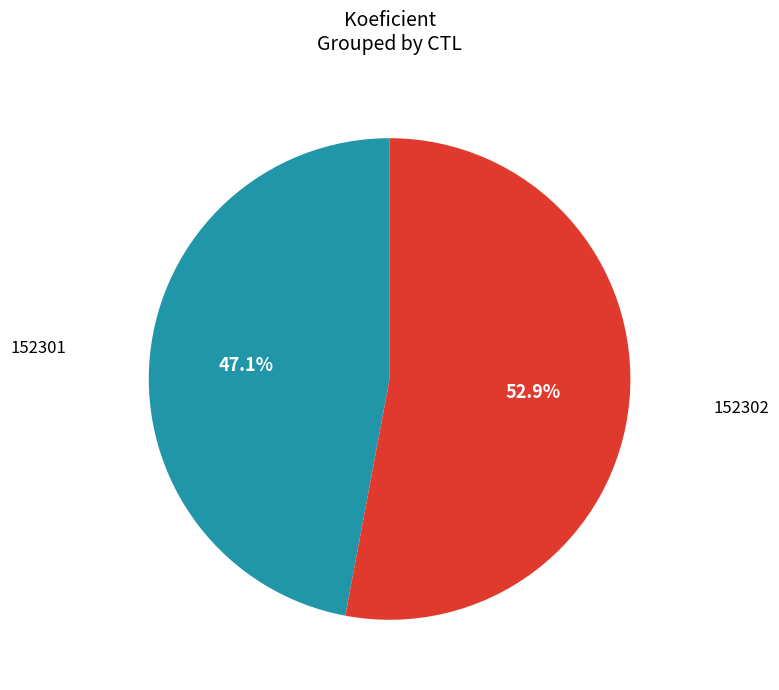

Is there any slice that represents more than half of the pie?

Yes